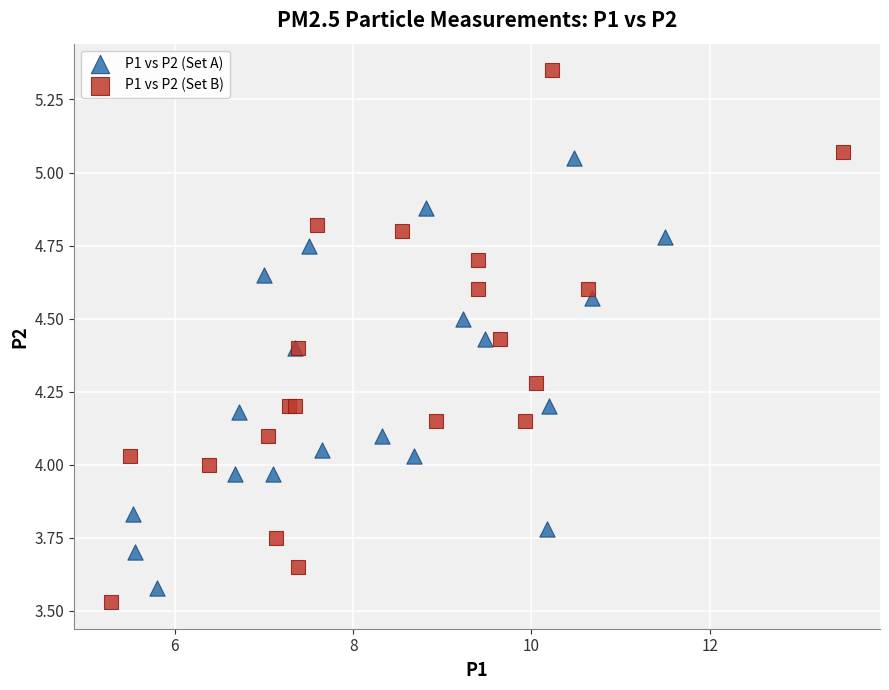

Which series contains the highest Y value?

P1 vs P2 (Set B)